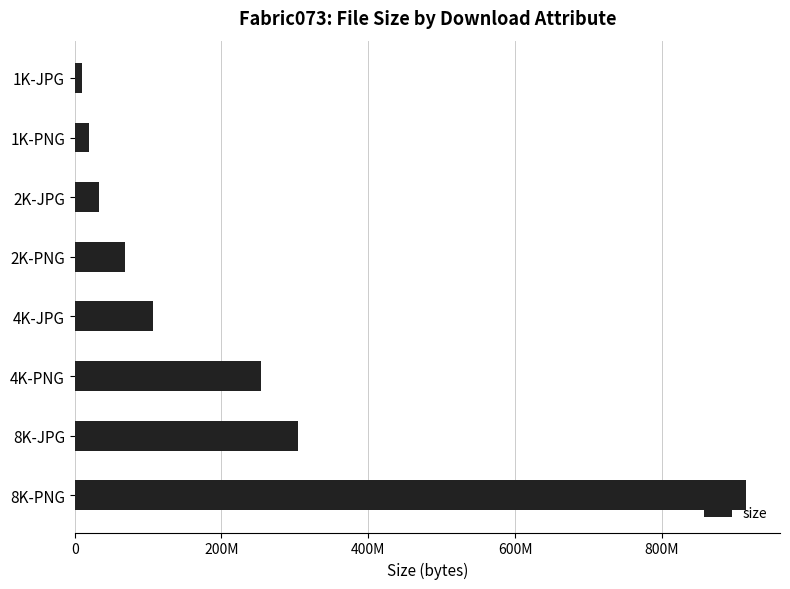

Are the bars horizontal?

Yes